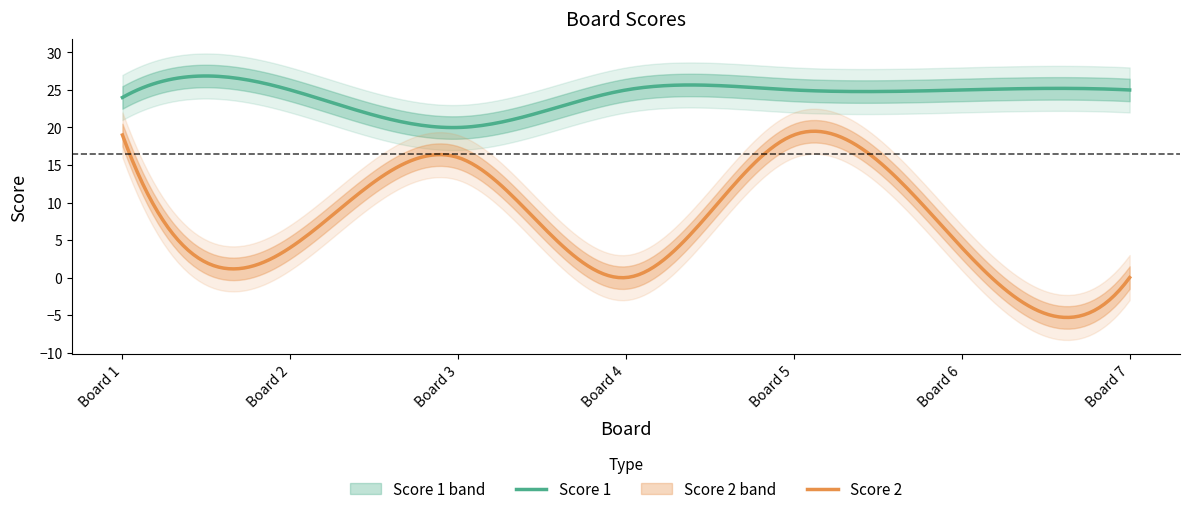

Where is the first local maximum for Score 2?

3